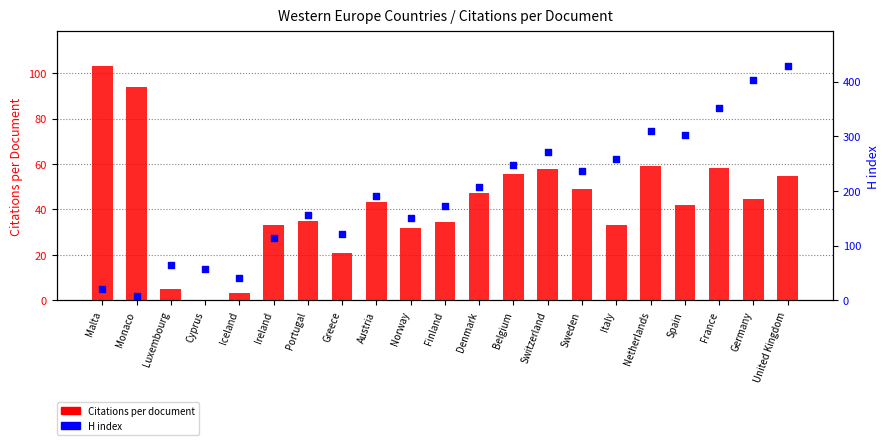

At how many categories does at least one series exceed 59?

19